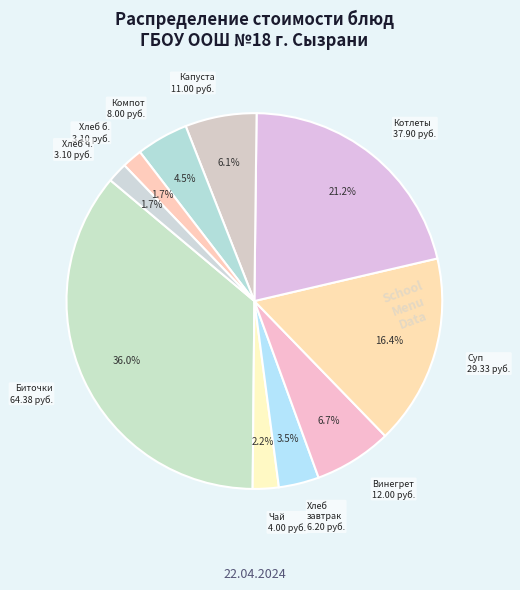

How many slices are in this pie chart?

10